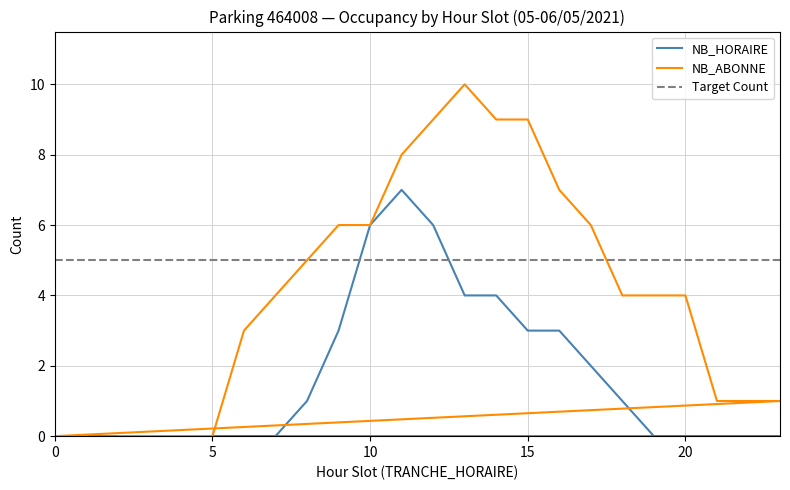

At 20, list the series in order from largest to smallest.

NB_ABONNE, NB_HORAIRE